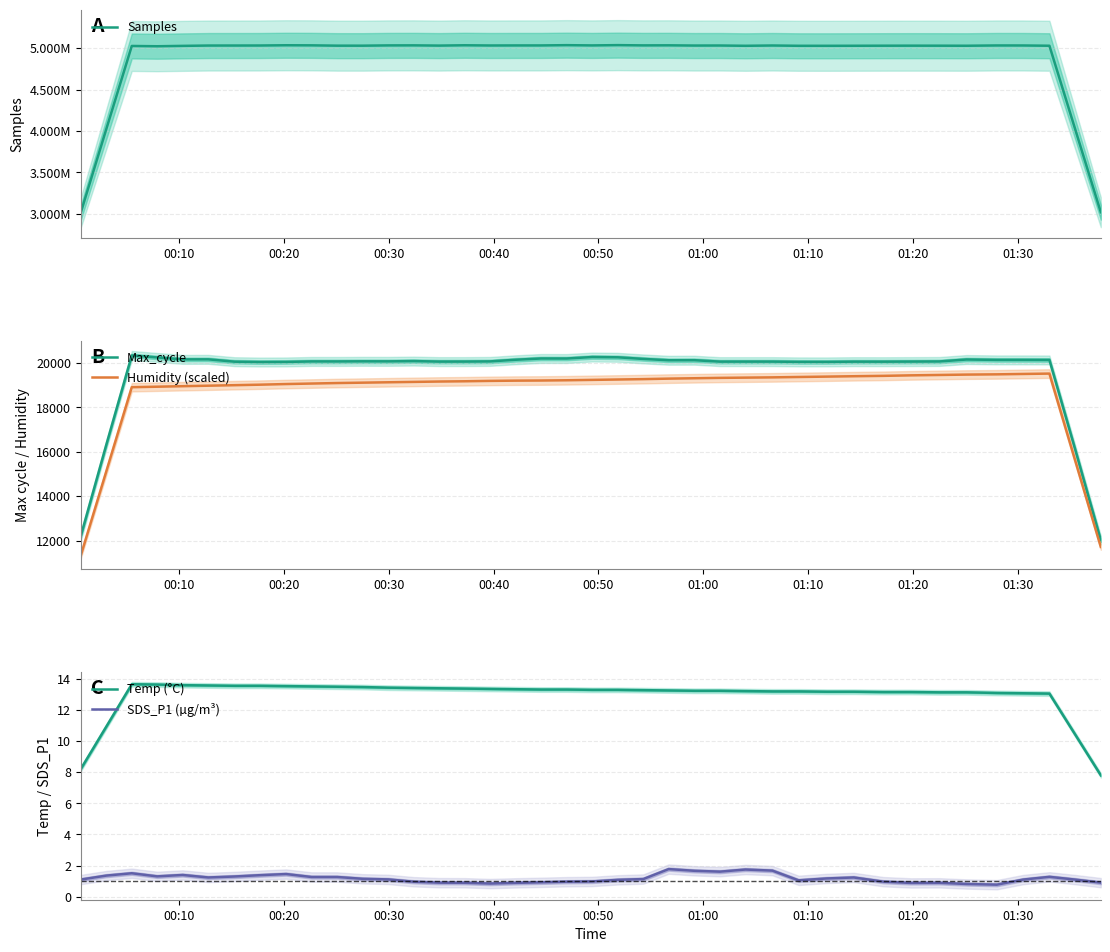

How many lines are shown in the chart?

5